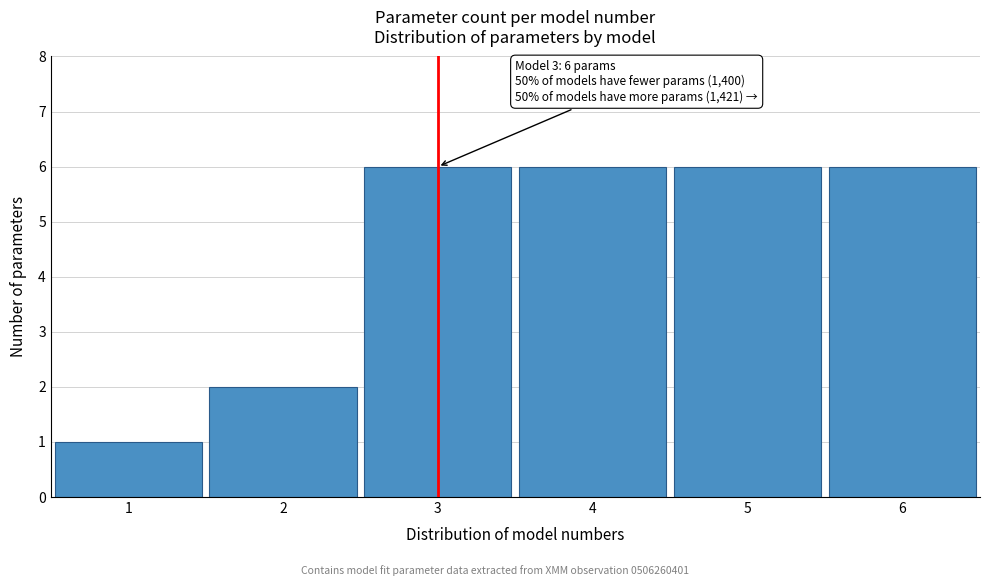

Reading right to left, what are all the values shown in this chart?

6	6	6	6	2	1